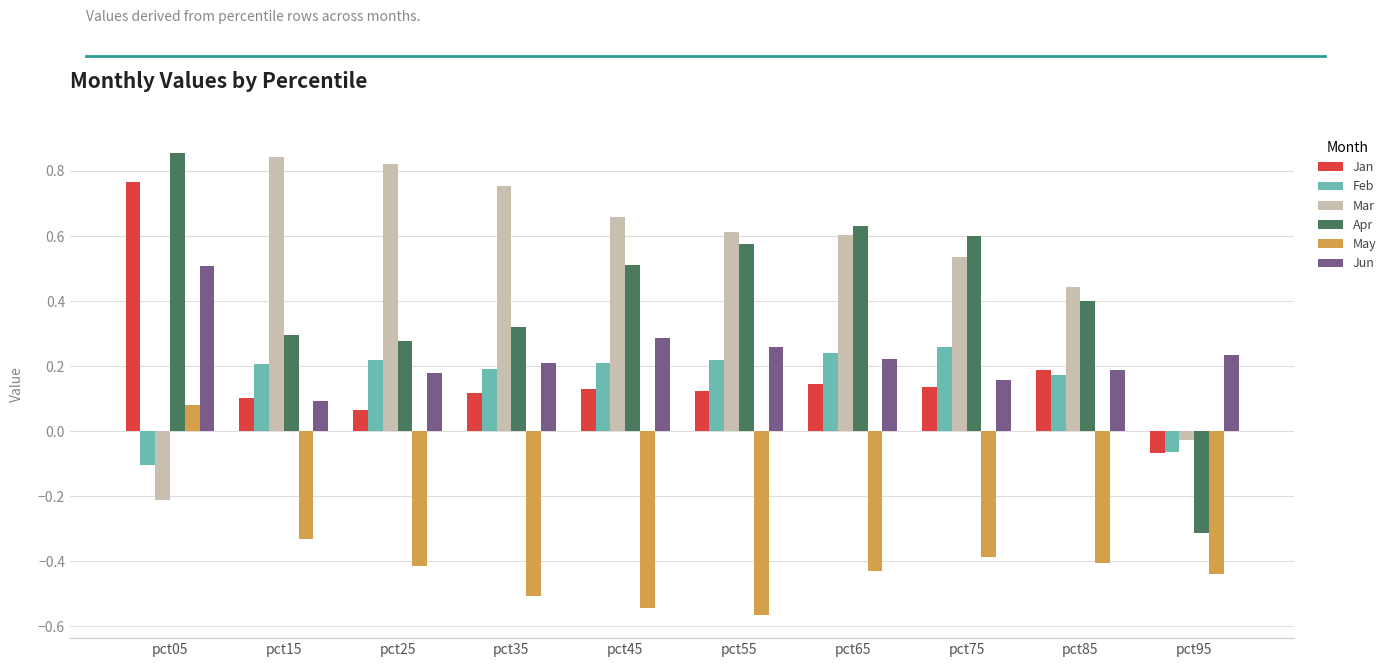

Between pct65 and pct95, which series saw the biggest shift?

Apr